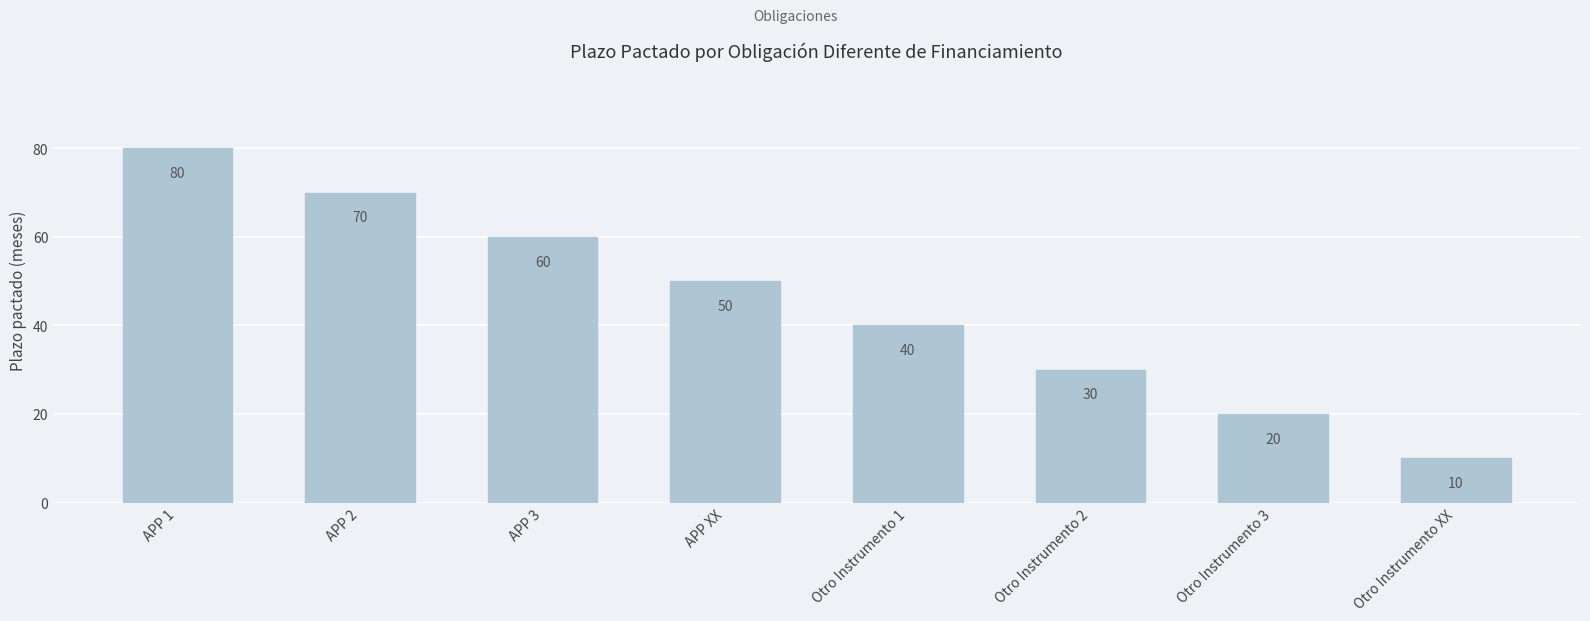

Which has a higher value, APP XX or Otro Instrumento 1?

APP XX